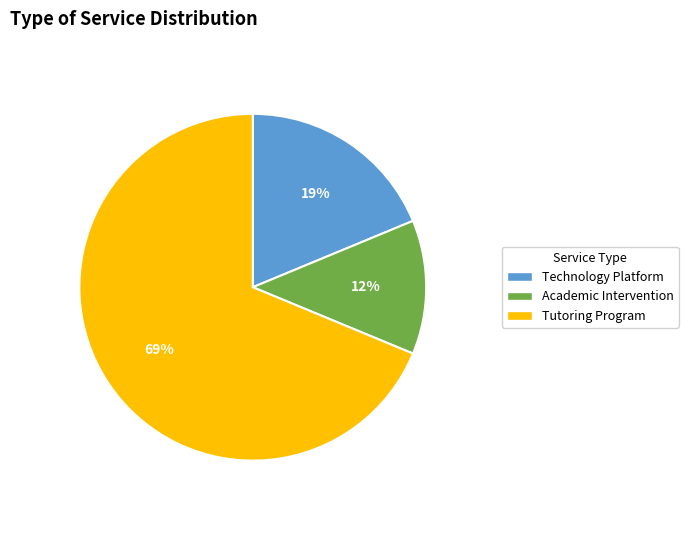

To the nearest percent, what is the combined percentage of Academic Intervention and Technology Platform?

31%